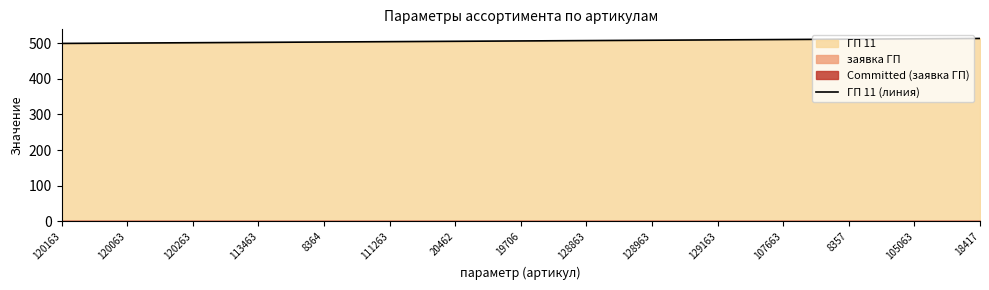

What is the label of the 6th point from the right?

128963